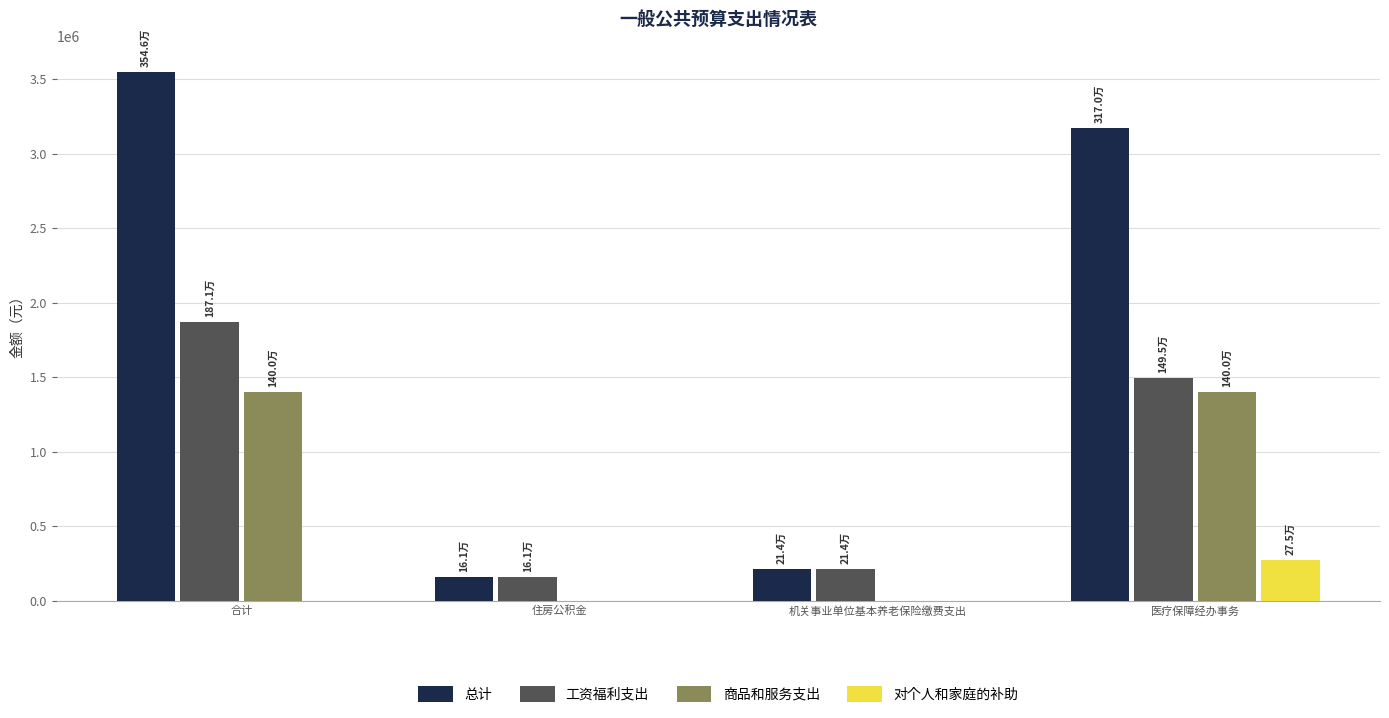

Which category has the highest value in the 工资福利支出 series?

合计